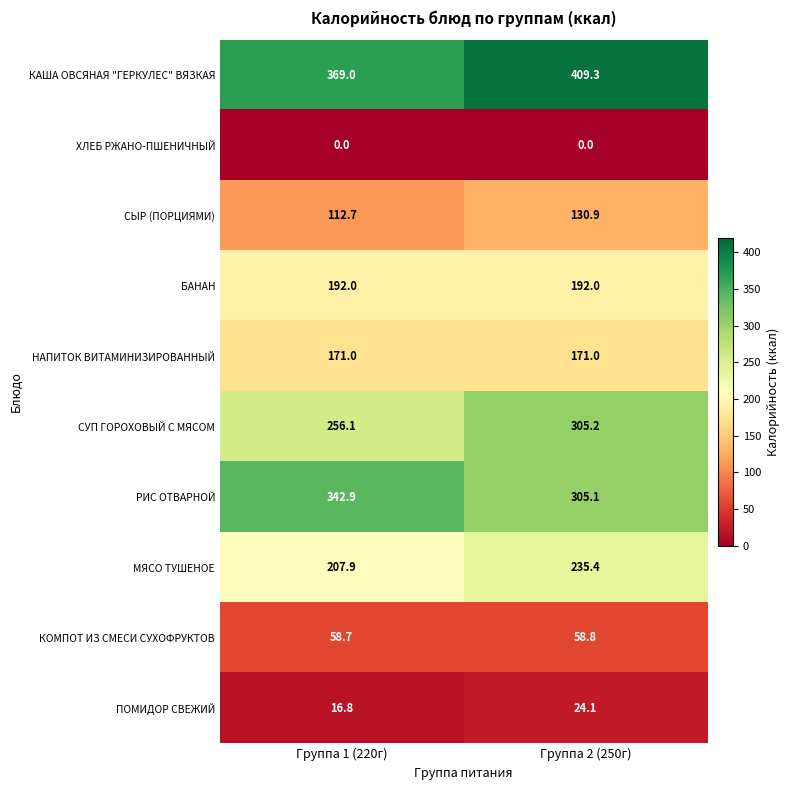

At which category is the sum across all series the highest?

Группа 2 (250г)